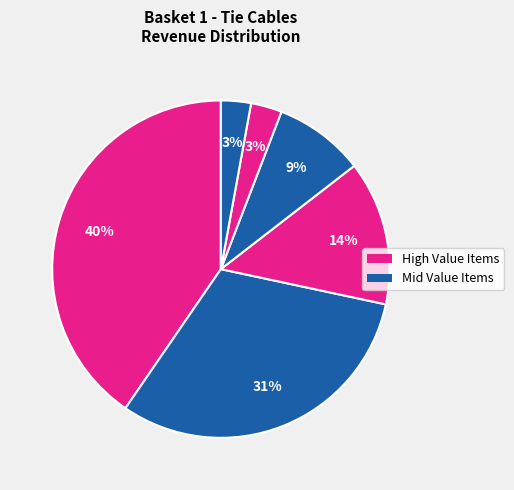

Does any single category account for the majority?

No